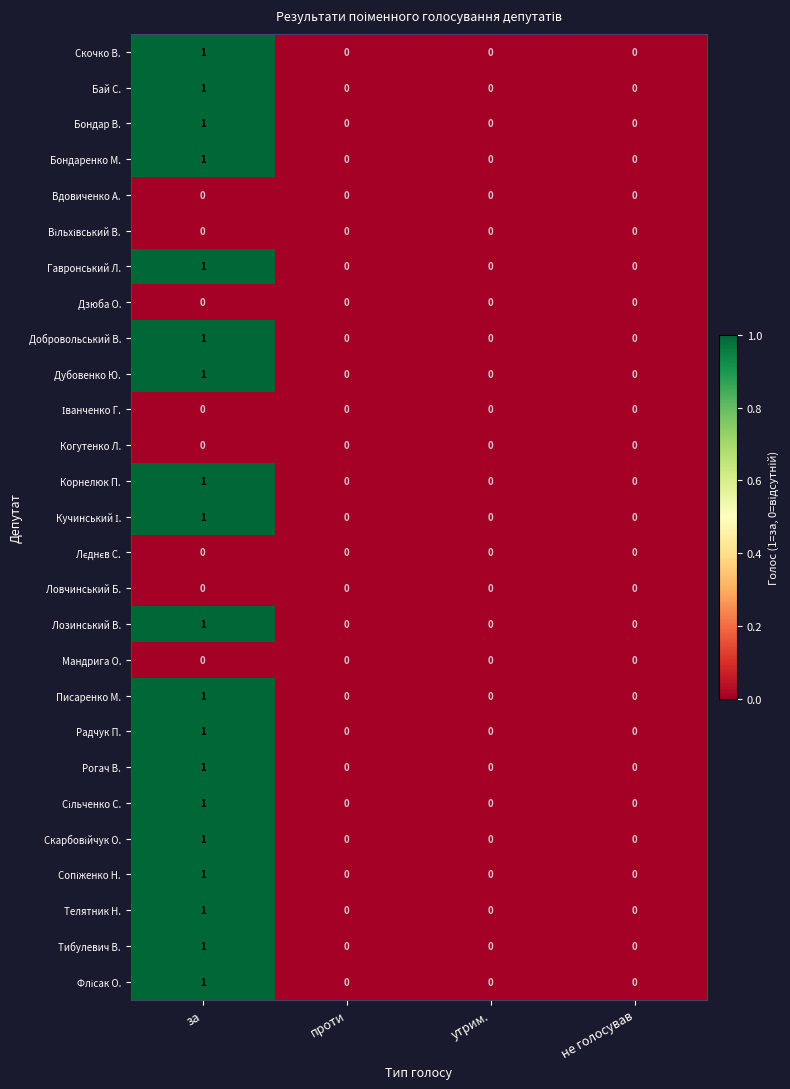

At which category is the sum across all series the highest?

за